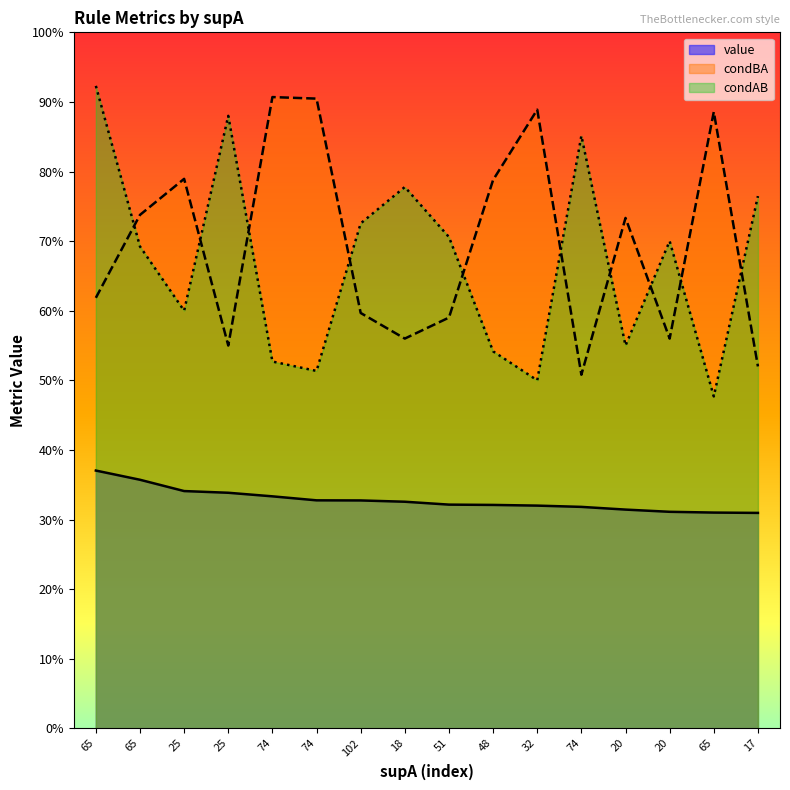

How many lines are shown in the chart?

3